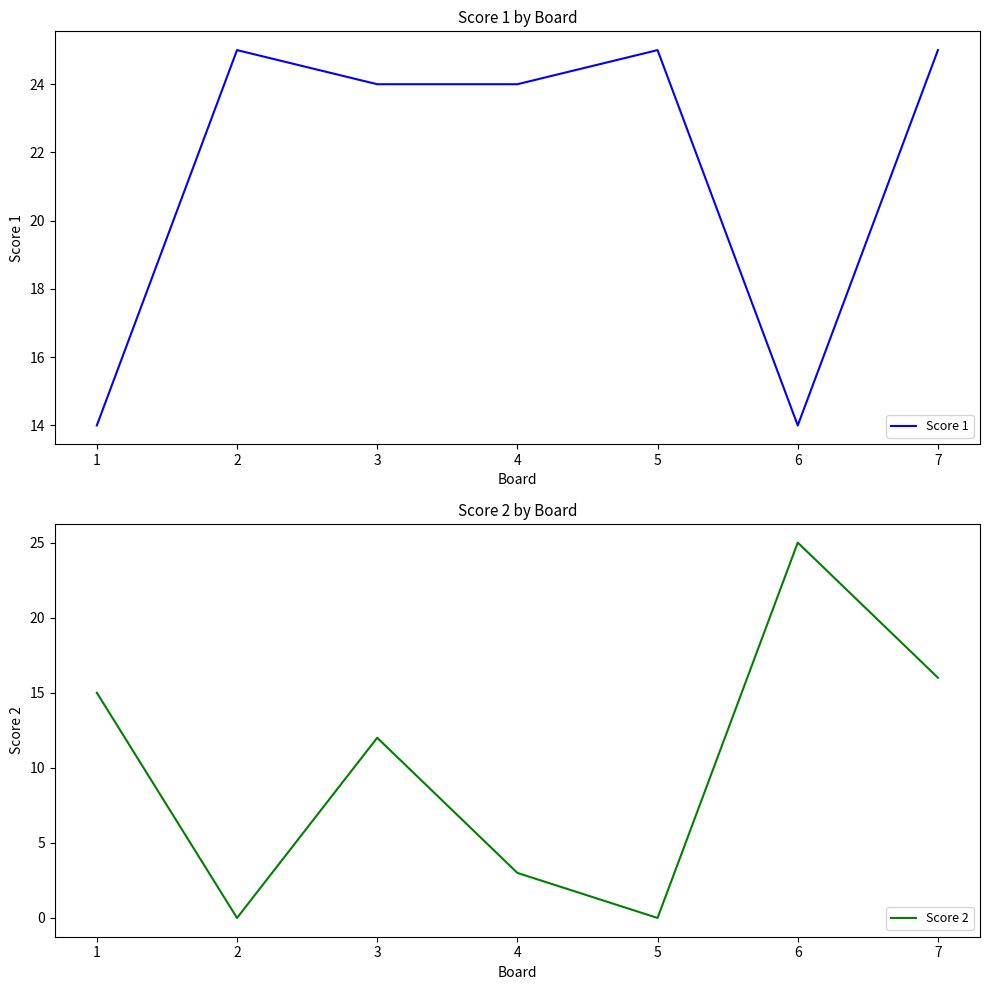

What is the value of the Score 1 point at the 4th from the left?

24